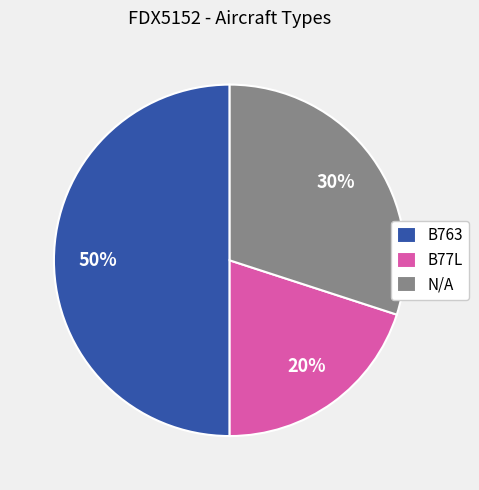

Combined, do B77L and B763 account for over 50%?

Yes